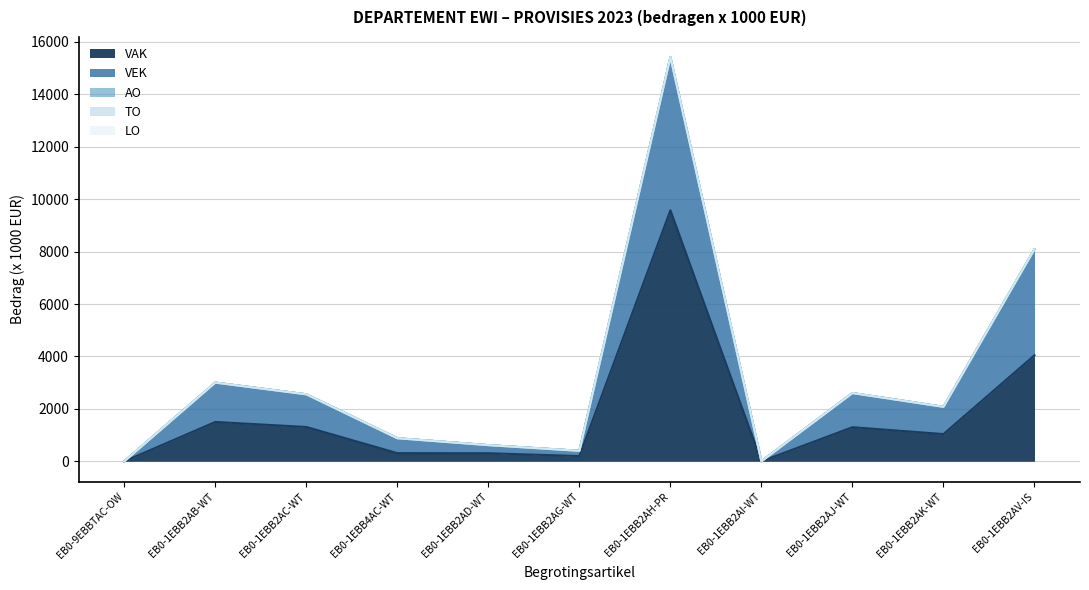

At which category is the sum across all series the highest?

EB0-1EBB2AH-PR